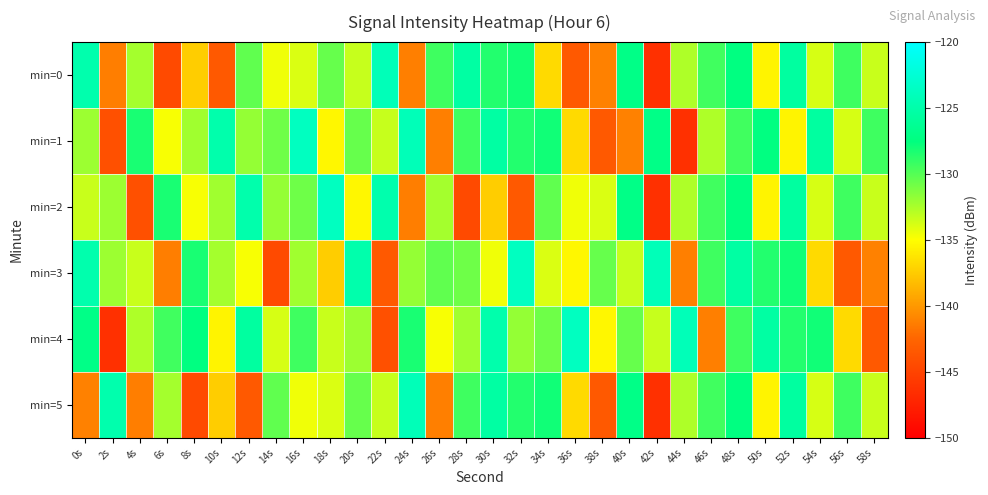

What is the spread (max minus min) of values at 42s?

22.2